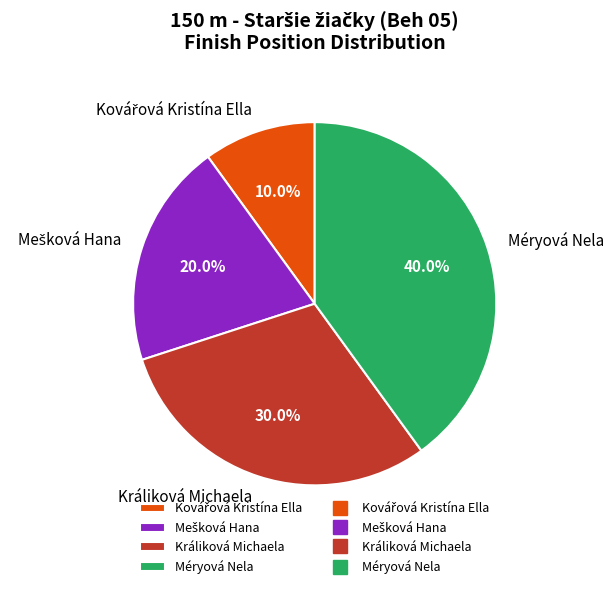

To the nearest percent, what is the average slice percentage?

25%